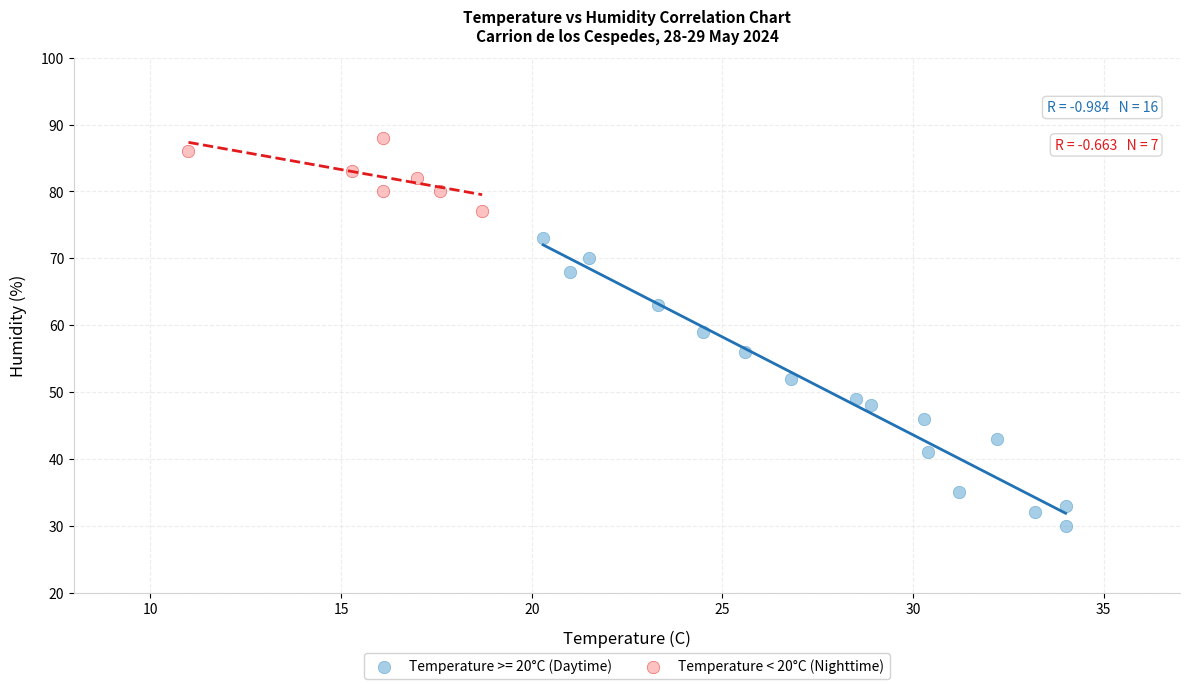

Which series contains the highest Y value?

Temperature < 20°C (Nighttime)